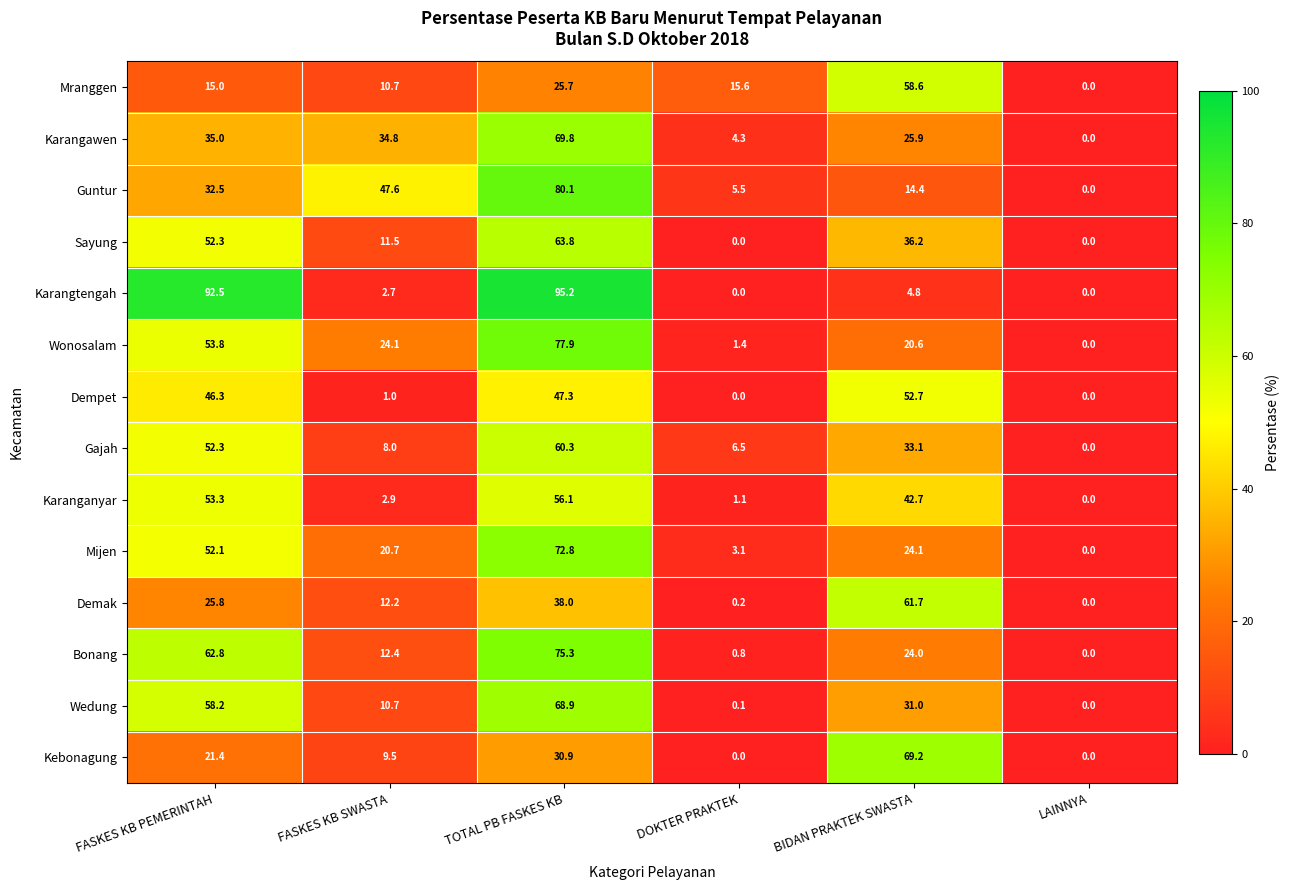

What is the difference between the second highest and minimum values in the Karangawen series?

35.0